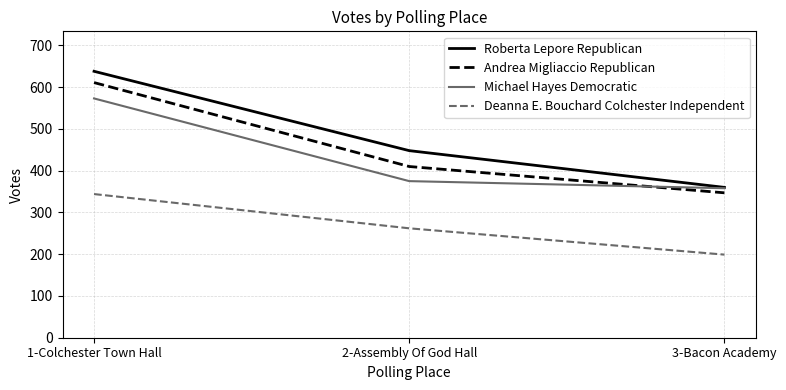

What is the sum of the Michael Hayes Democratic values at 3-Bacon Academy and 2-Assembly Of God Hall?

733